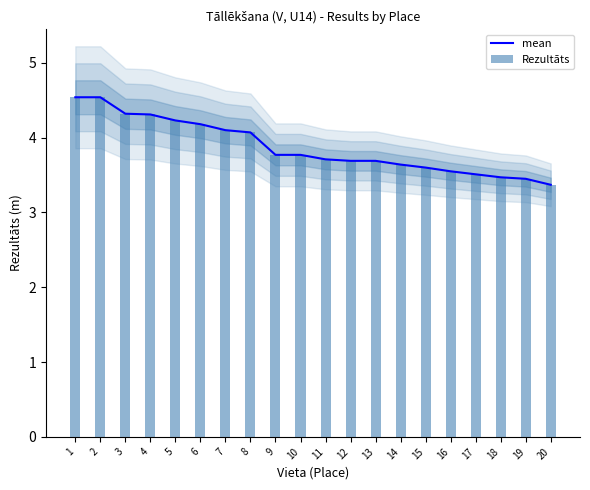

At which label is Rezultāts closest to 3?

20